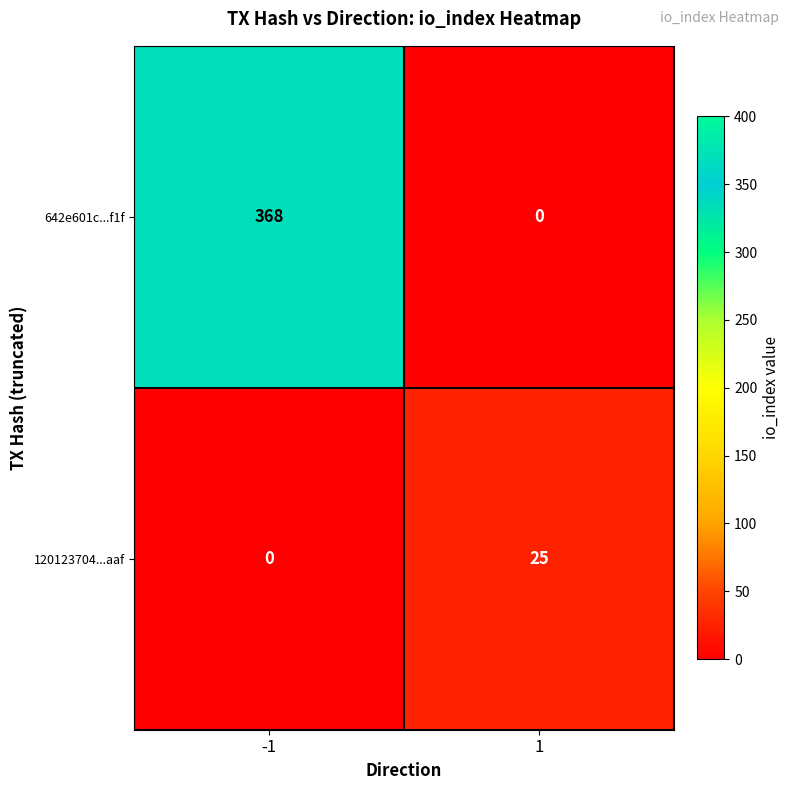

What is the difference between the 642e601c...f1f values at -1 and 1?

368